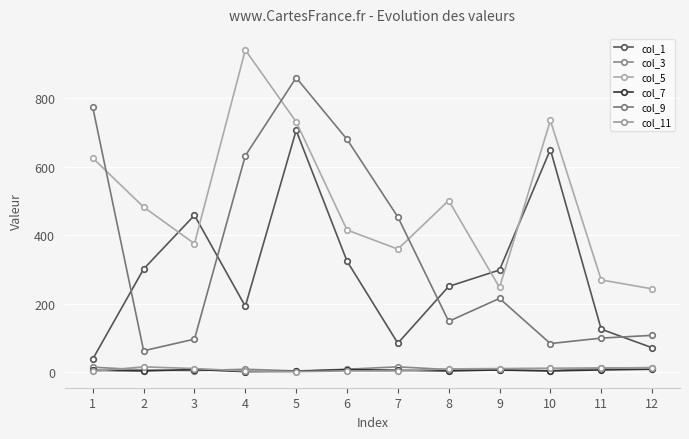

What are all the series names shown in the legend?

col_1, col_3, col_5, col_7, col_9, col_11